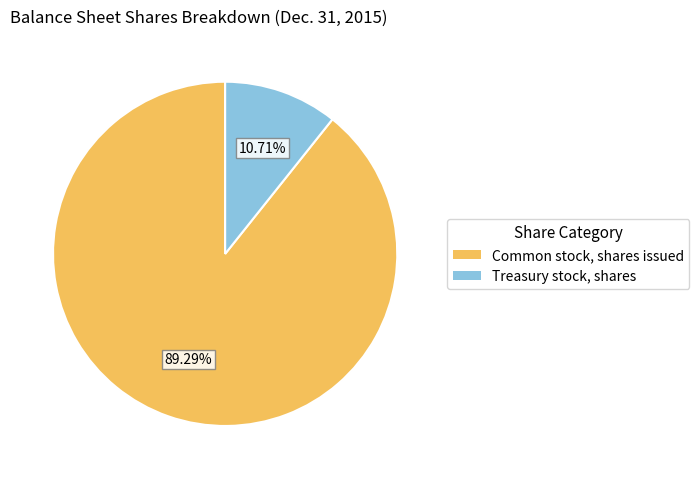

To the nearest percent, what is the average slice percentage?

50%